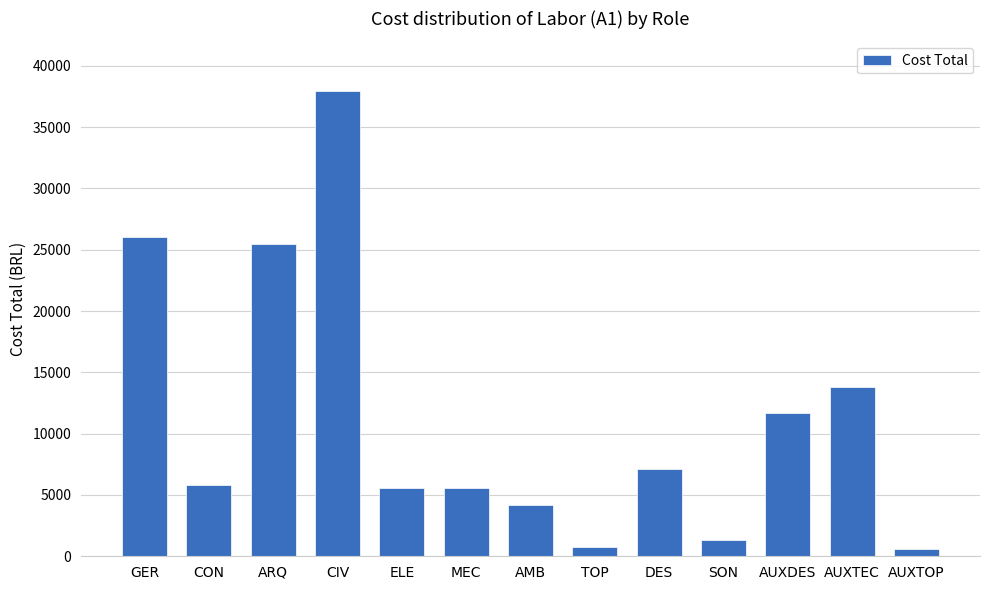

How many bars are there in total?

13